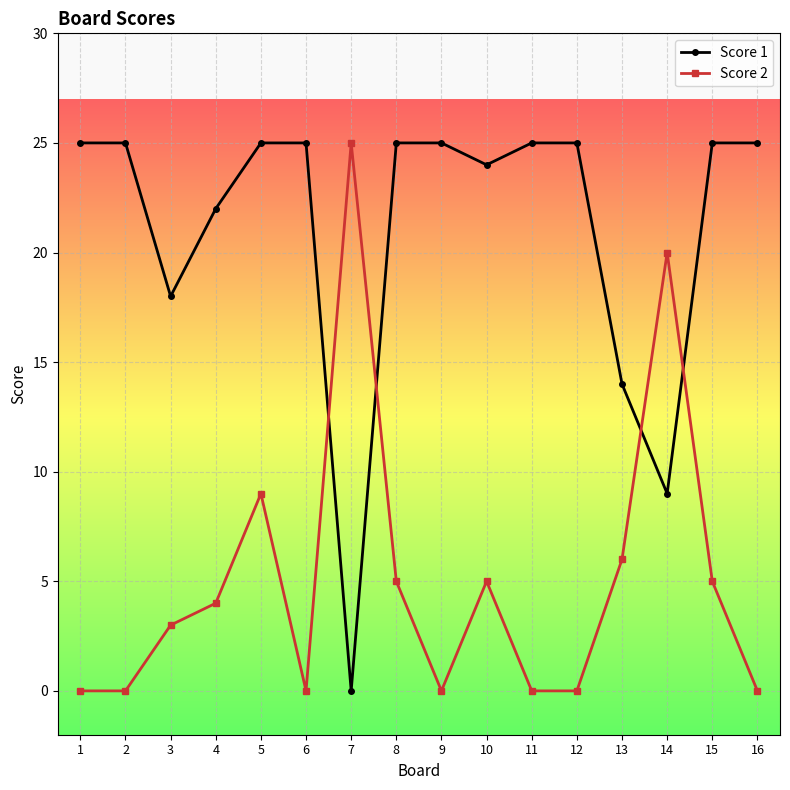

How many data points in Score 2 are less than 4?

8